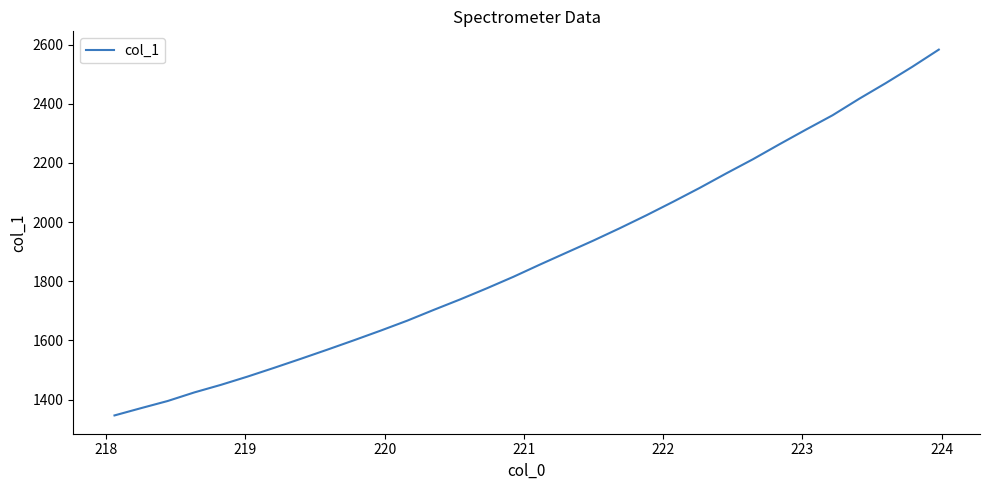

What is the difference between the maximum and minimum values?

1236.4